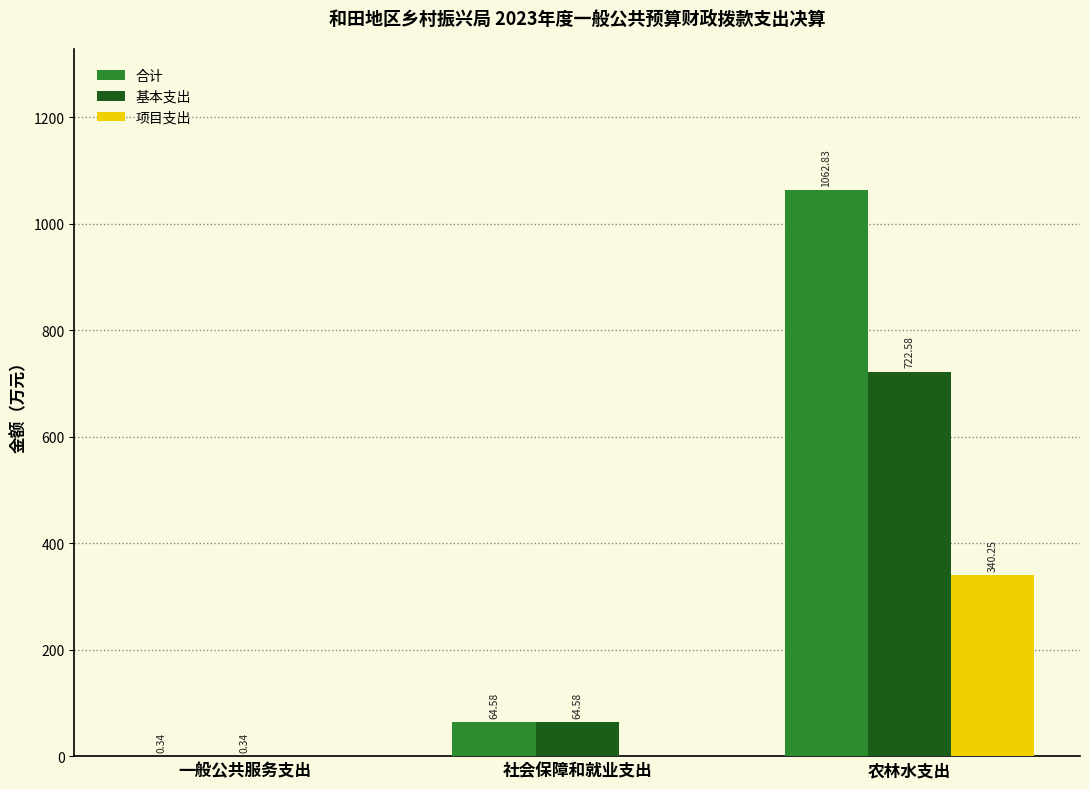

Which series has the largest total across all categories?

合计